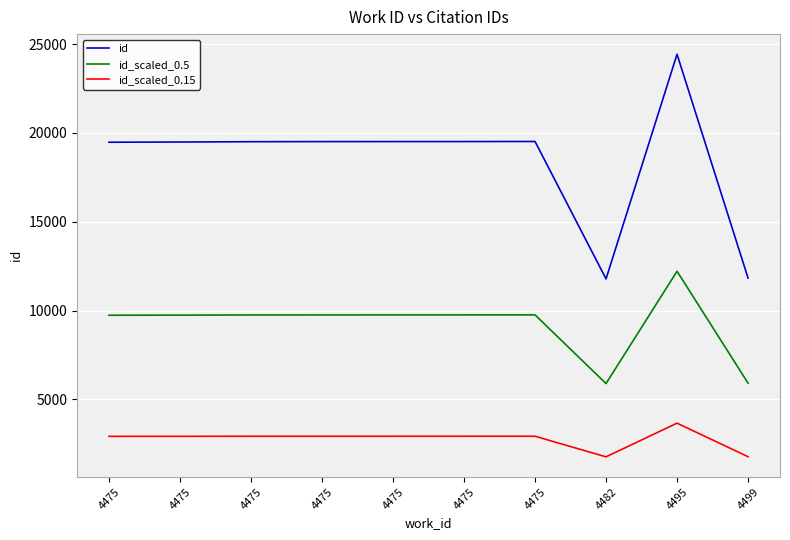

What are all the series names shown in the legend?

id, id_scaled_0.5, id_scaled_0.15